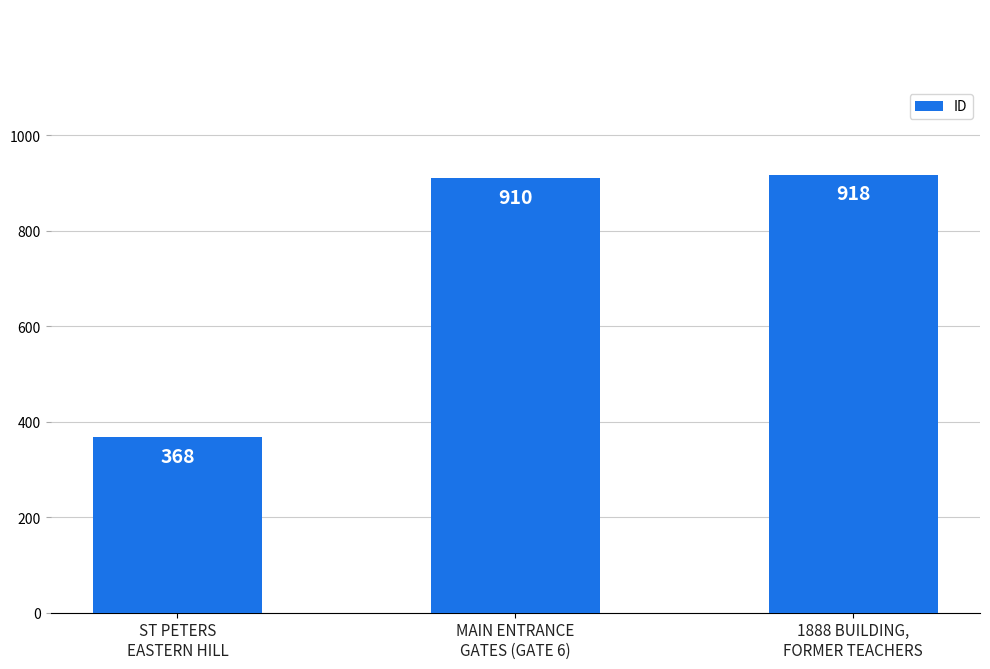

How many bars are there in total?

3